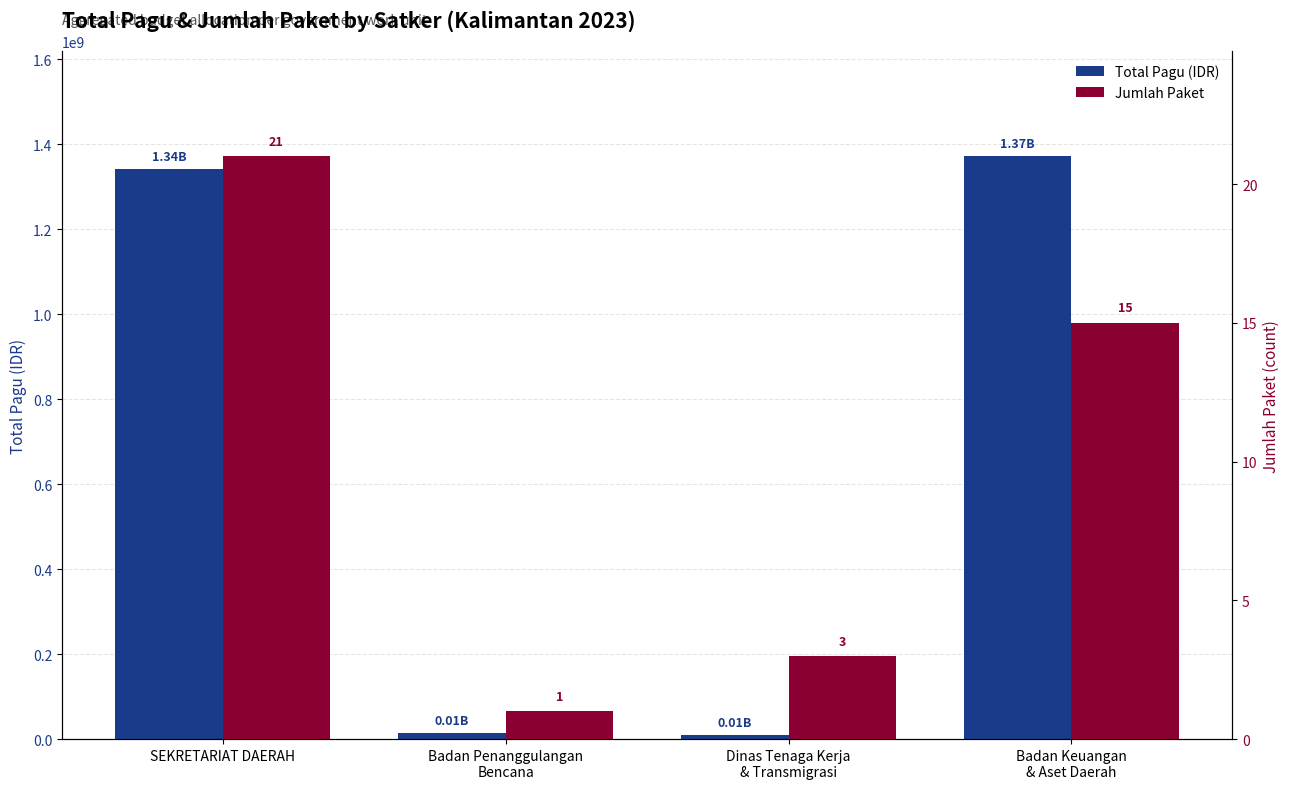

Reading left to right, extract all data points from this chart.

Total Pagu (IDR): SEKRETARIAT DAERAH=1341744000	Badan Penanggulangan
Bencana=14700000	Dinas Tenaga Kerja
& Transmigrasi=9740826	Badan Keuangan
& Aset Daerah=1371894186
Jumlah Paket: SEKRETARIAT DAERAH=21	Badan Penanggulangan
Bencana=1	Dinas Tenaga Kerja
& Transmigrasi=3	Badan Keuangan
& Aset Daerah=15